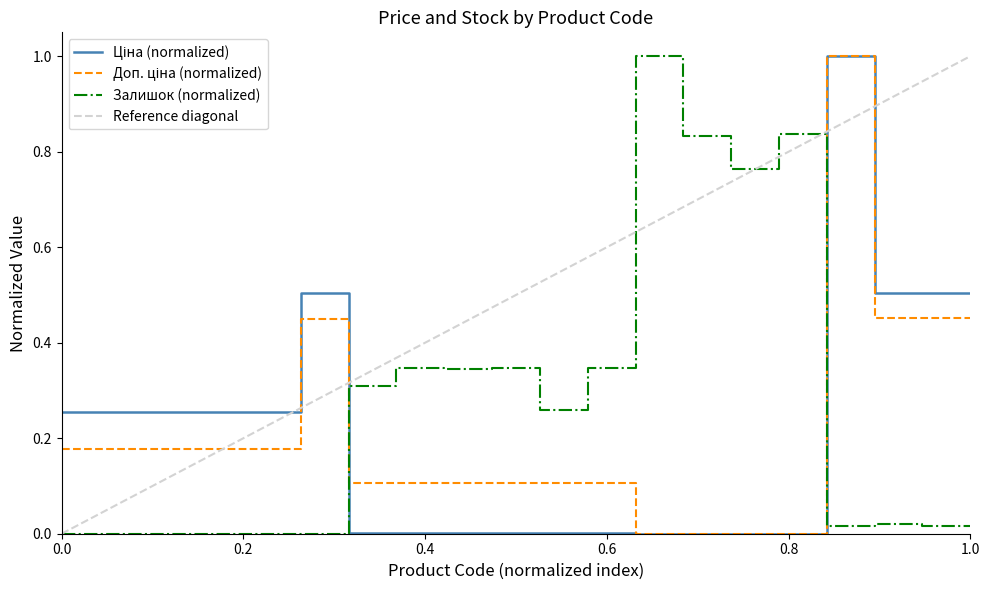

What is the maximum value for Залишок (normalized)?

1.0